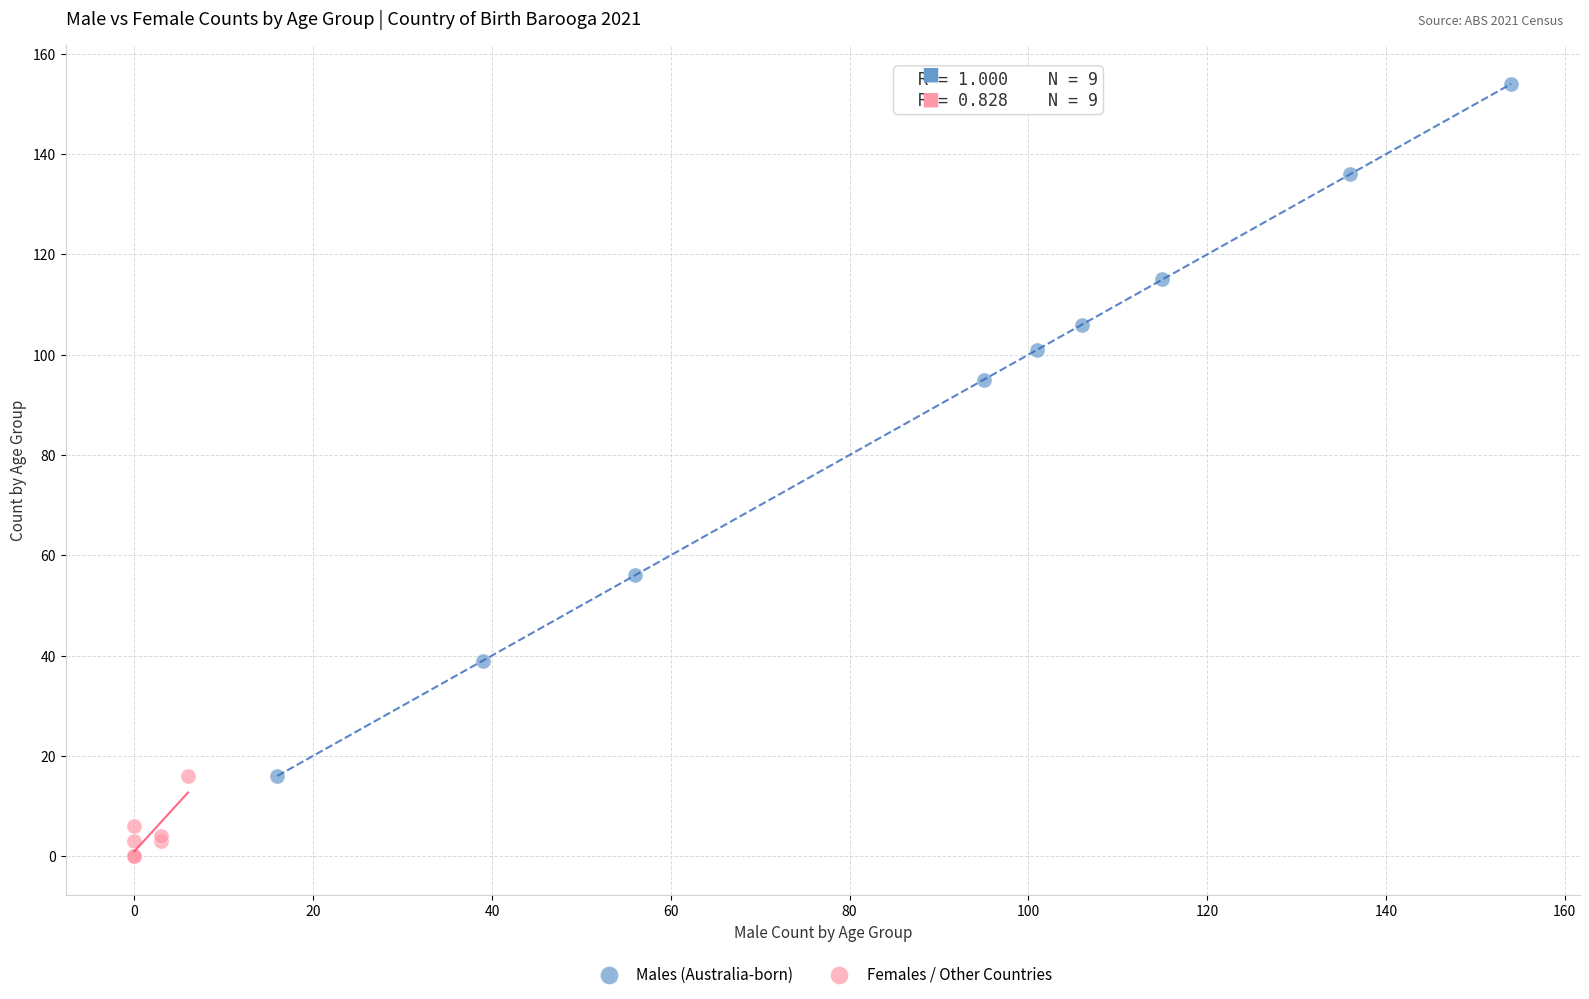

Which series contains the lowest Y value?

Females / Other Countries